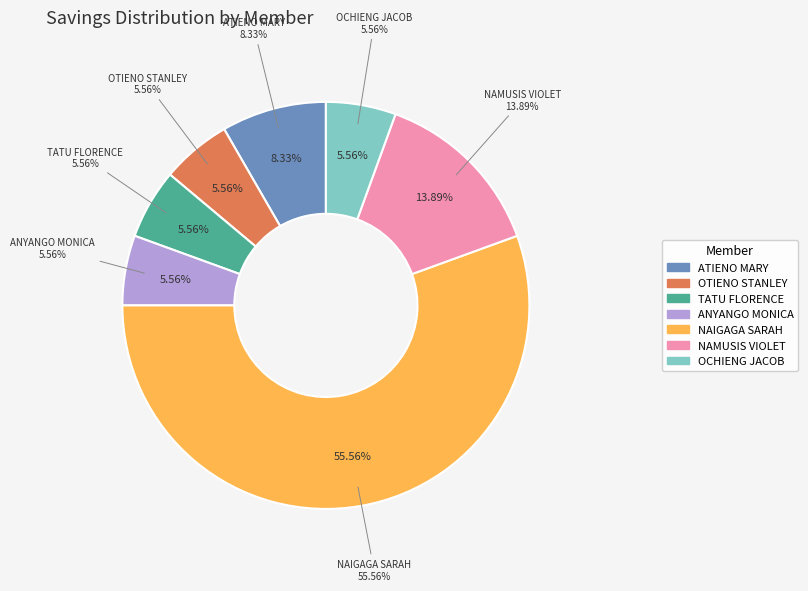

What percentage do ANYANGO MONICA and TATU FLORENCE together represent?

11.1%